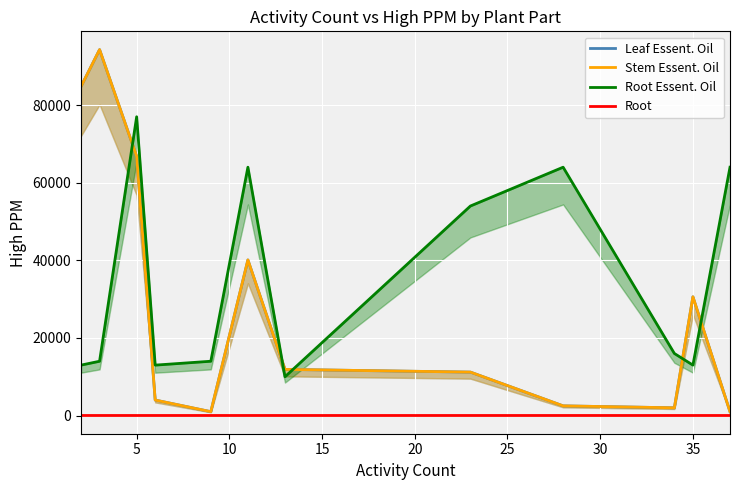

True or false: Stem Essent. Oil and Leaf Essent. Oil intersect in this chart.

False